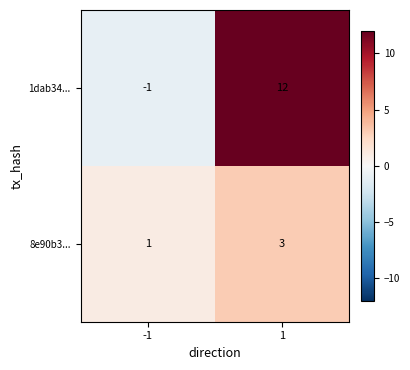

List the series in order of their peak value, lowest first.

8e90b3..., 1dab34...